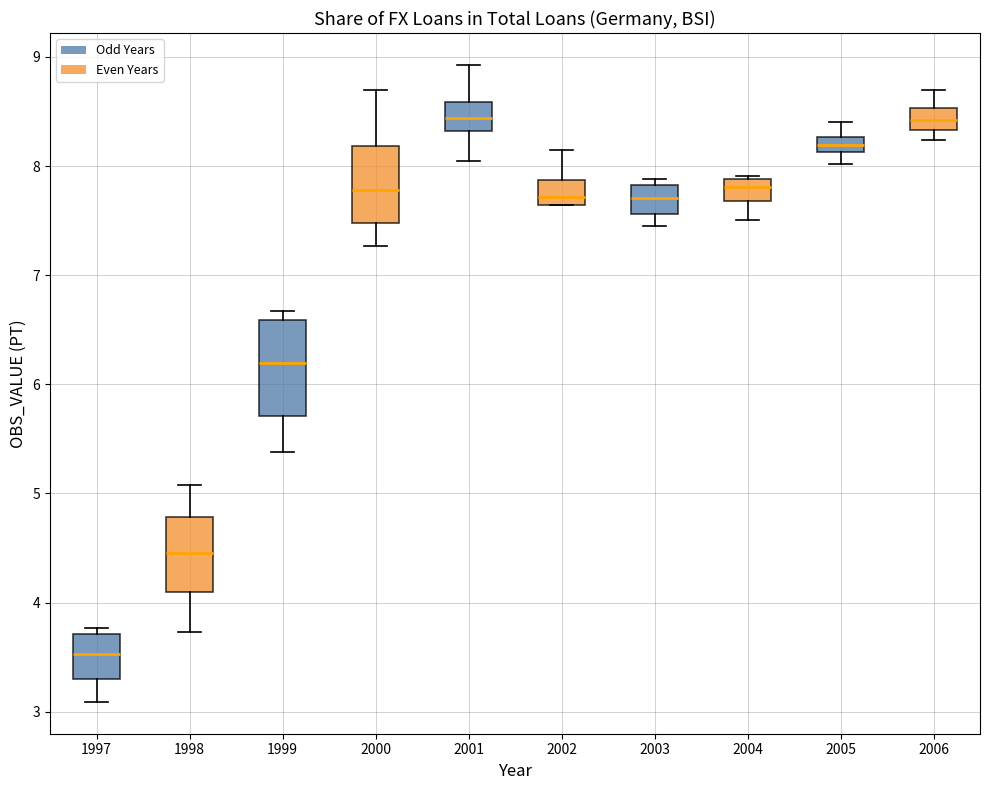

Which box has the lowest median line?

1997